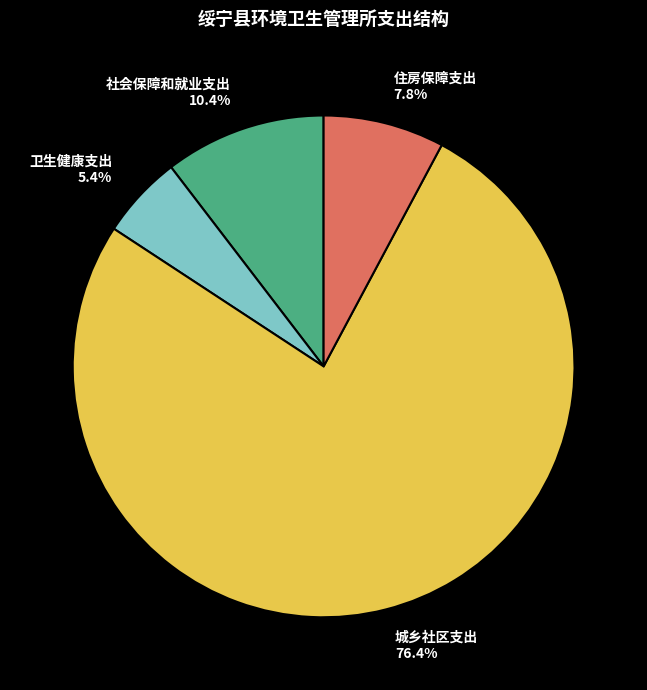

How much of the chart is everything except 社会保障和就业支出?

89.6%